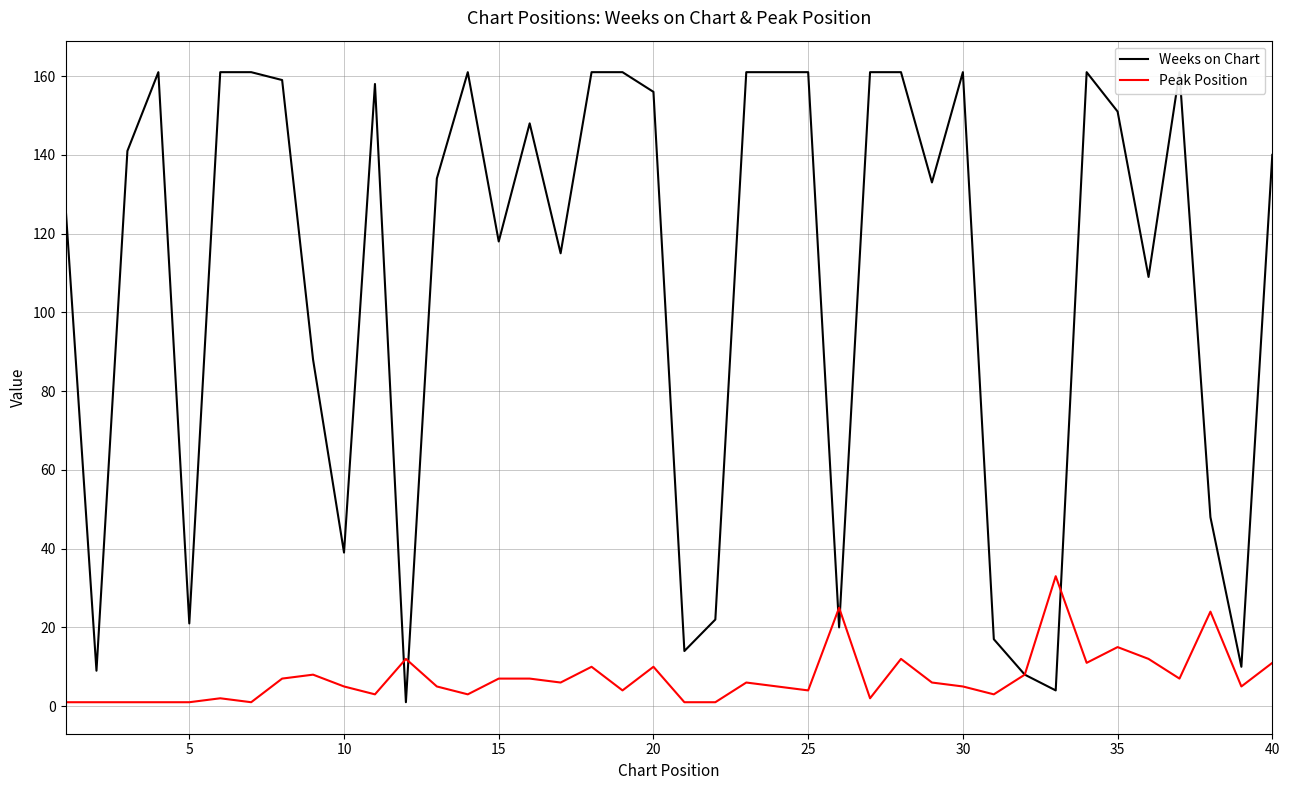

List the series in order of their overall mean, highest first.

Weeks on Chart, Peak Position